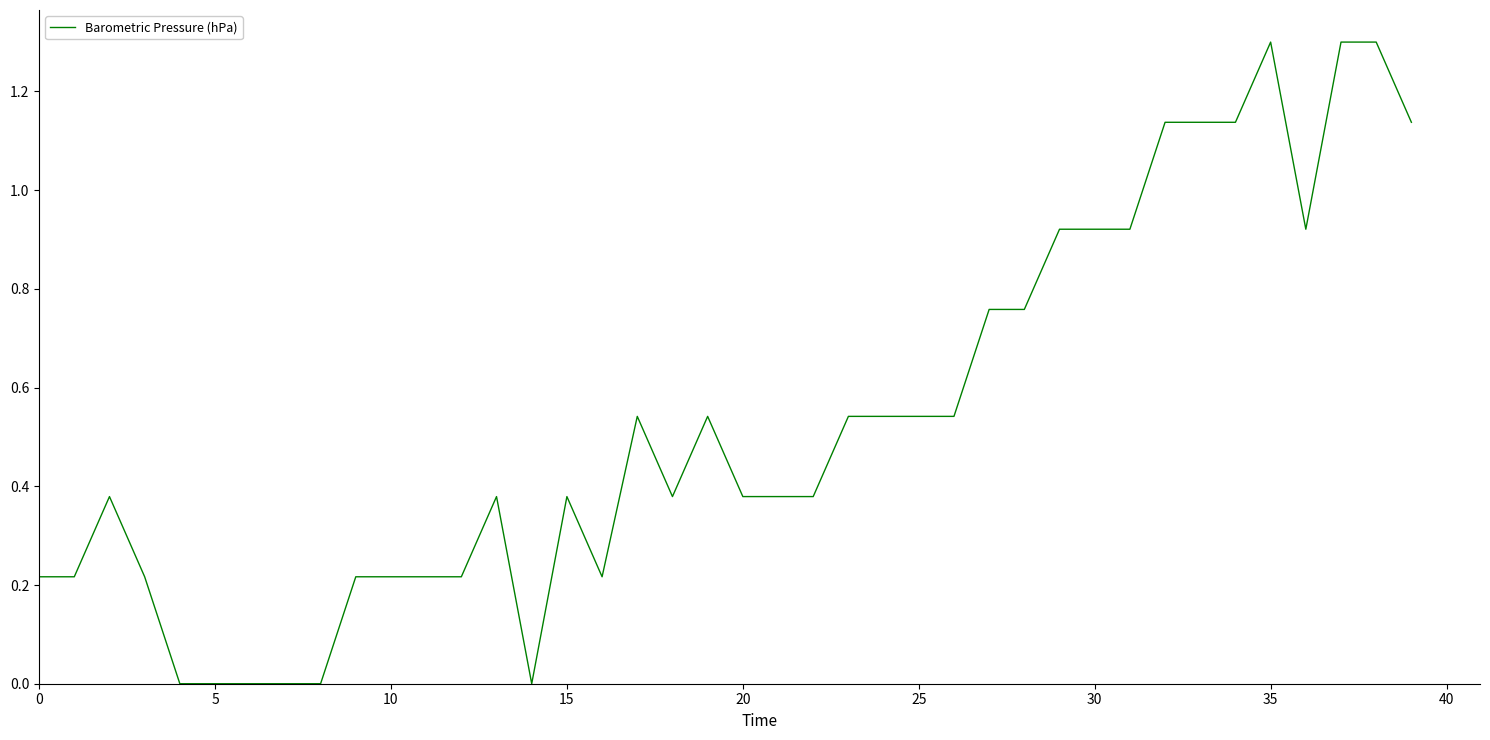

What is the greatest value displayed?

1.3